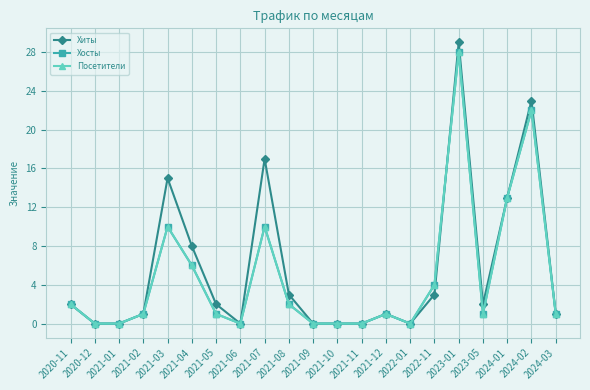

Is this an area chart (filled region under the line)?

No